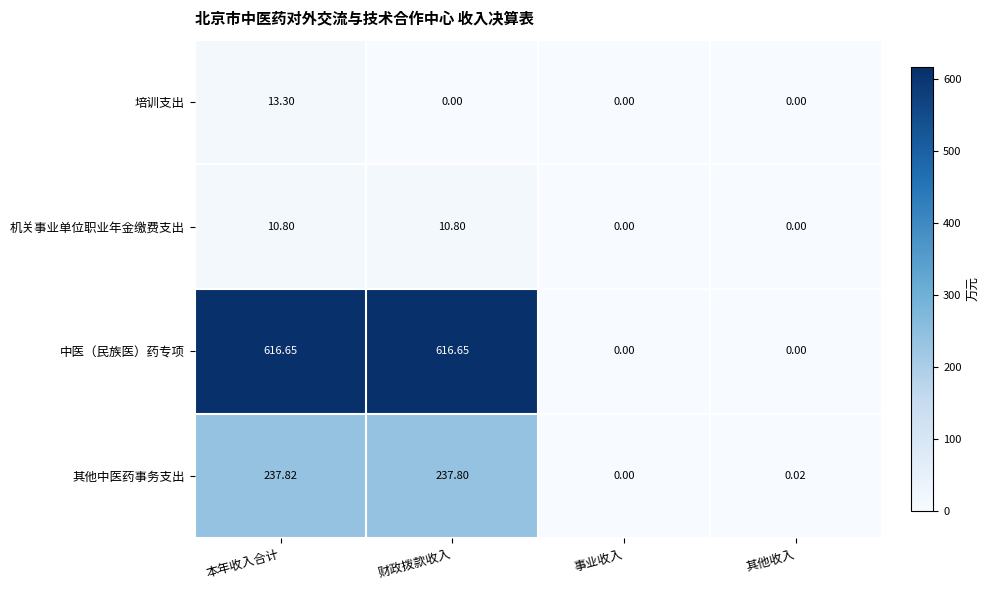

Which series changed the most between 本年收入合计 and 其他收入?

中医（民族医）药专项